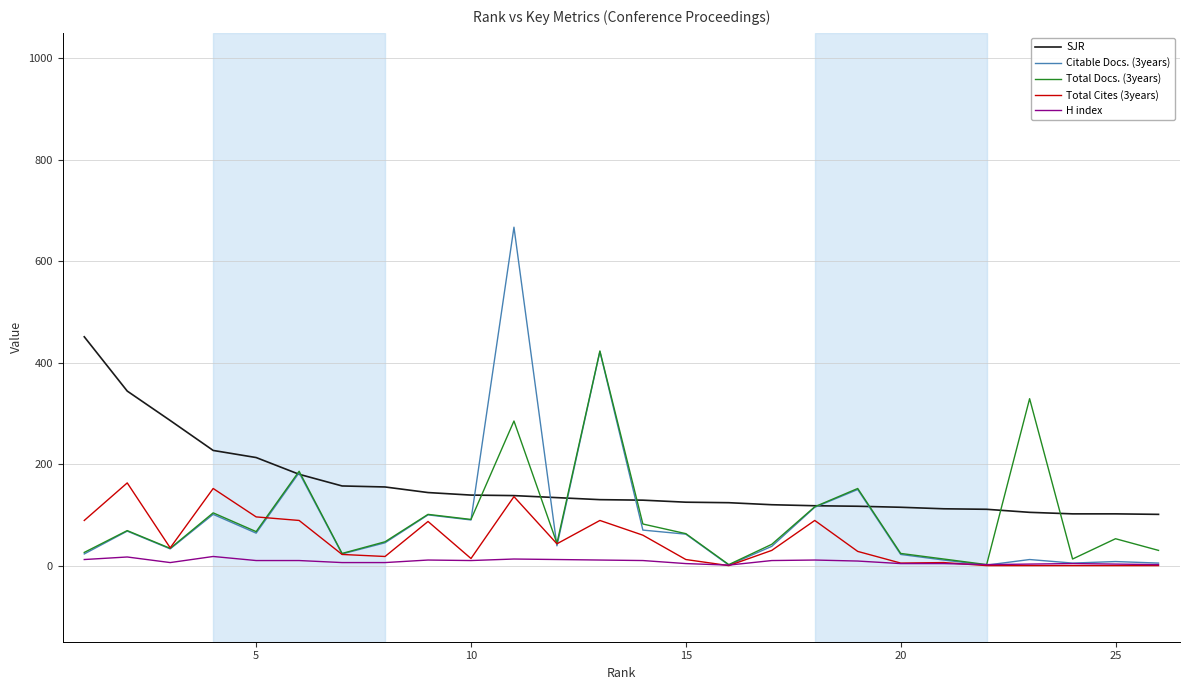

True or false: SJR and H index intersect in this chart.

False